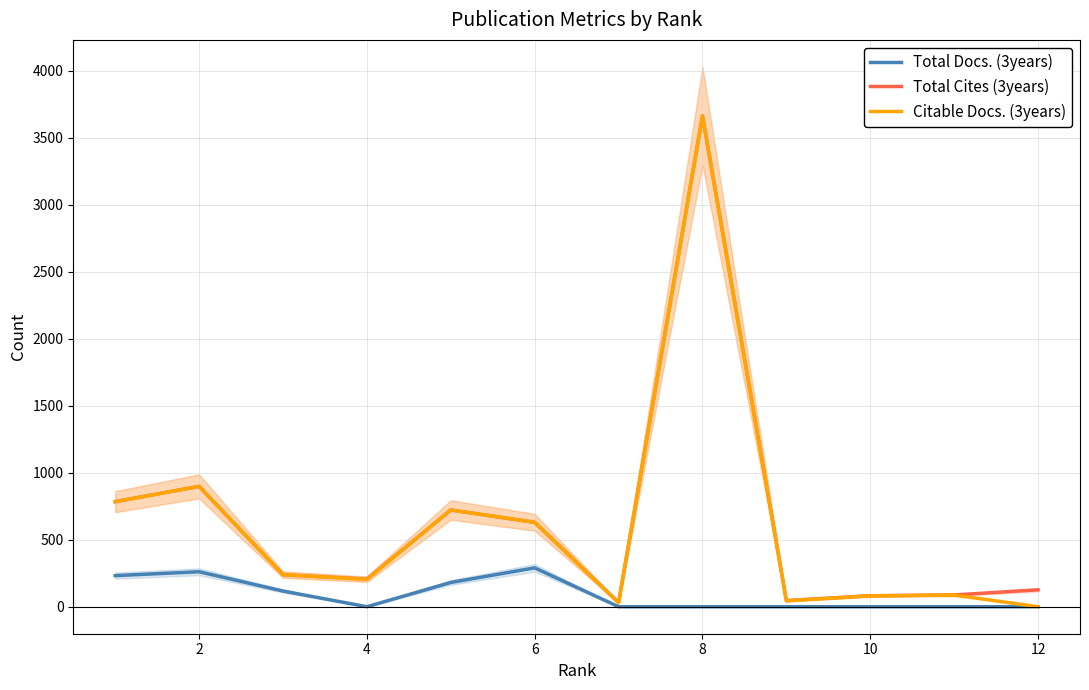

Reading right to left, transcribe all the data shown in this chart.

Total Docs. (3years): 0	0	0	0	0	0	290	181	0	117	261	232
Total Cites (3years): 126	88	82	46	3662	31	630	722	206	239	898	784
Citable Docs. (3years): 0	87	81	44	3662	29	630	722	204	239	898	784